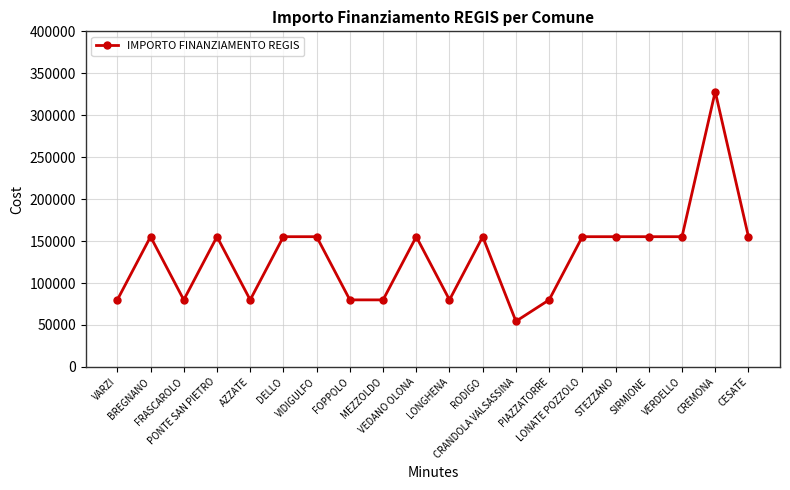

What is the average value?

132480